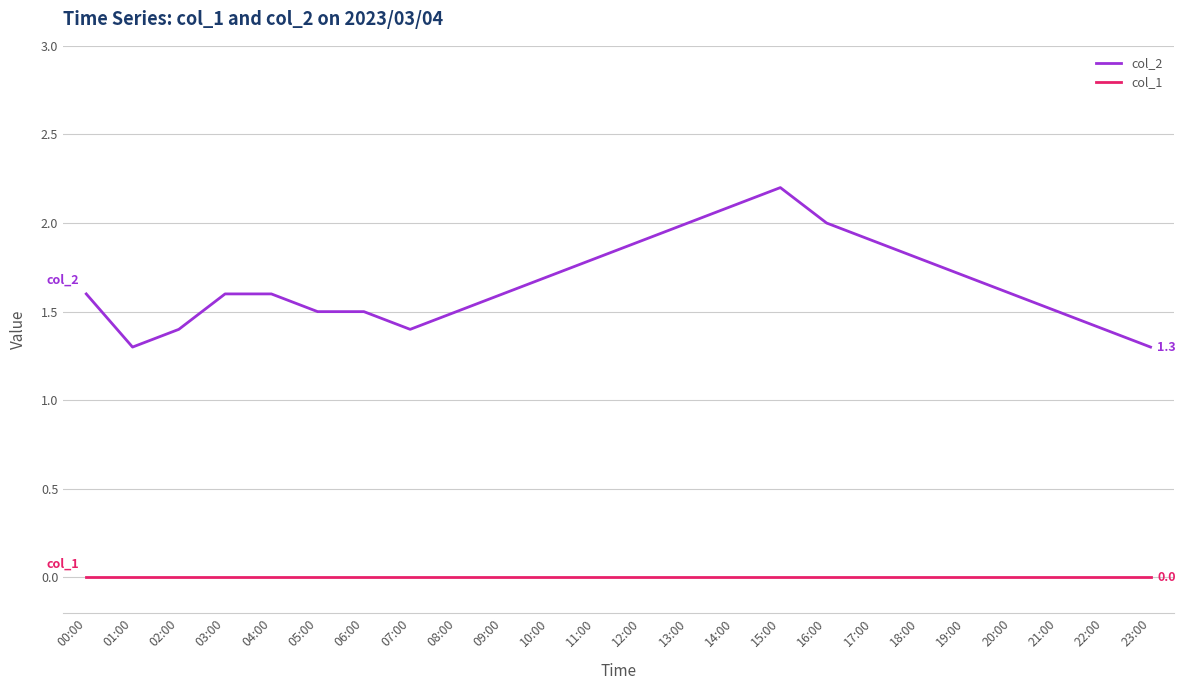

What is the difference between the col_2 values at 06:00 and 12:00?

0.4